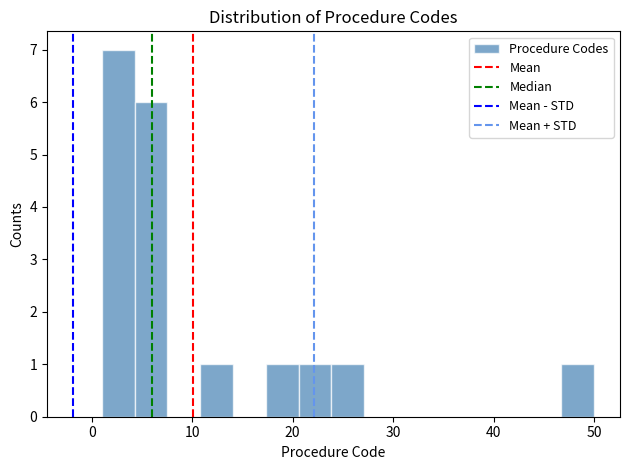

Around what value on the x-axis is the tallest bar? Give the approximate position of its centre, as read against the axis.

3